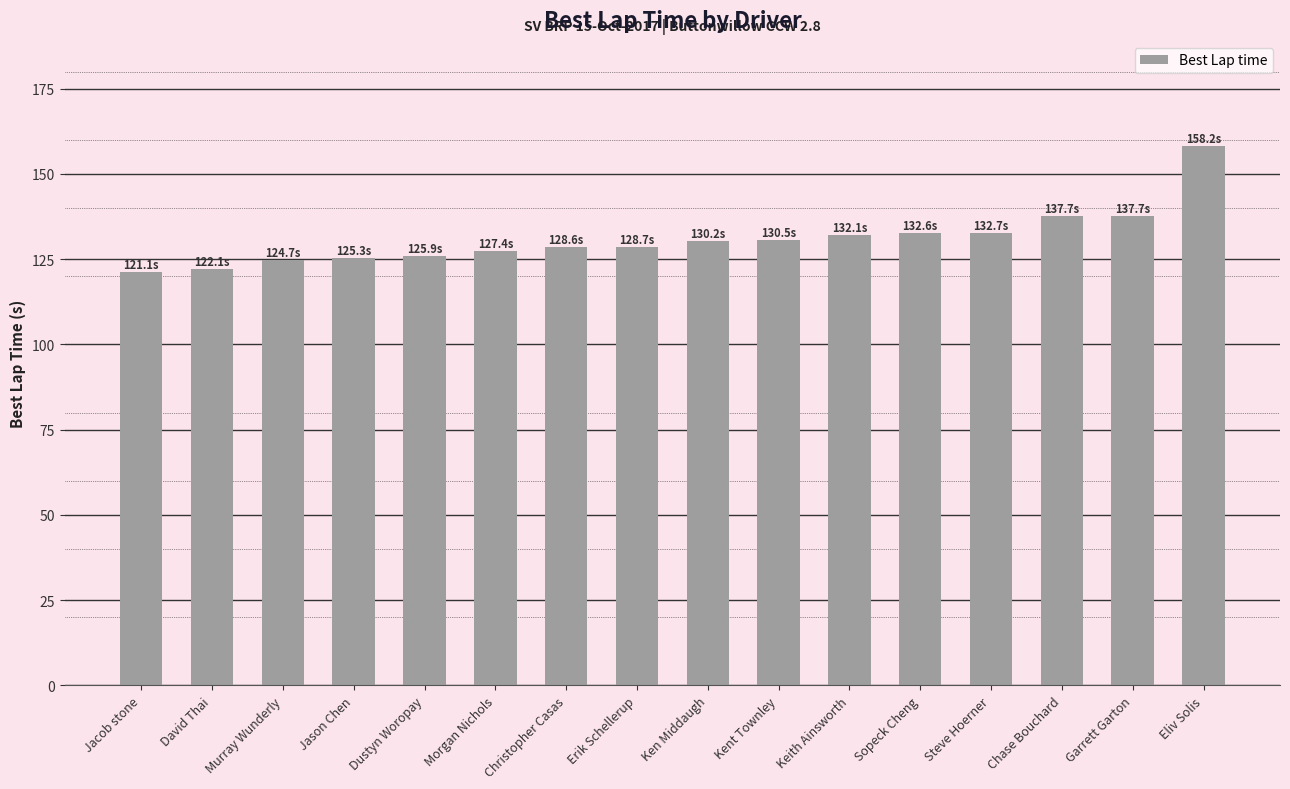

Approximately how many times larger is the value at David Thai compared to Jacob stone?

1.0